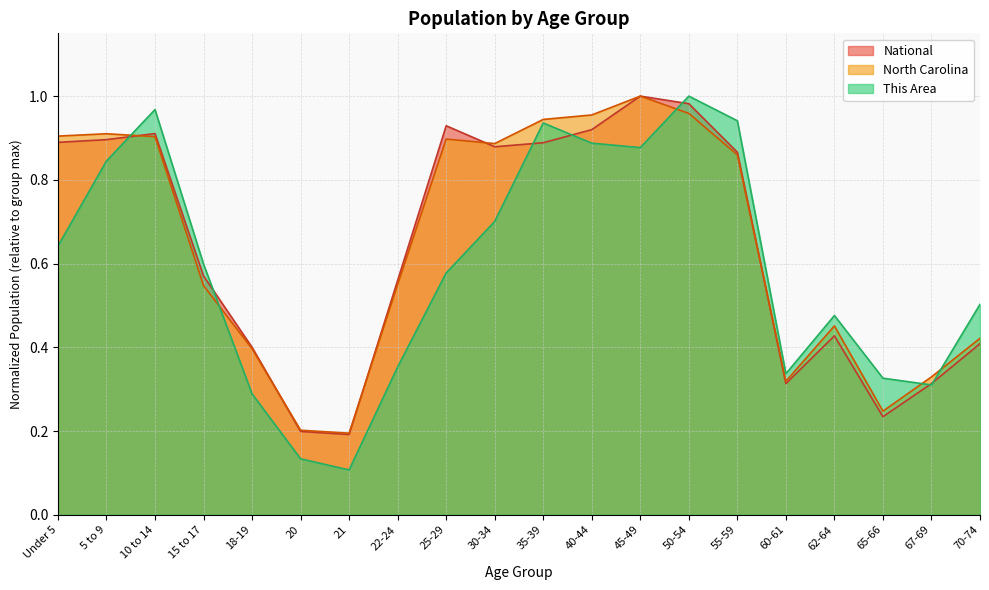

Which category has the highest value across all series?

50-54